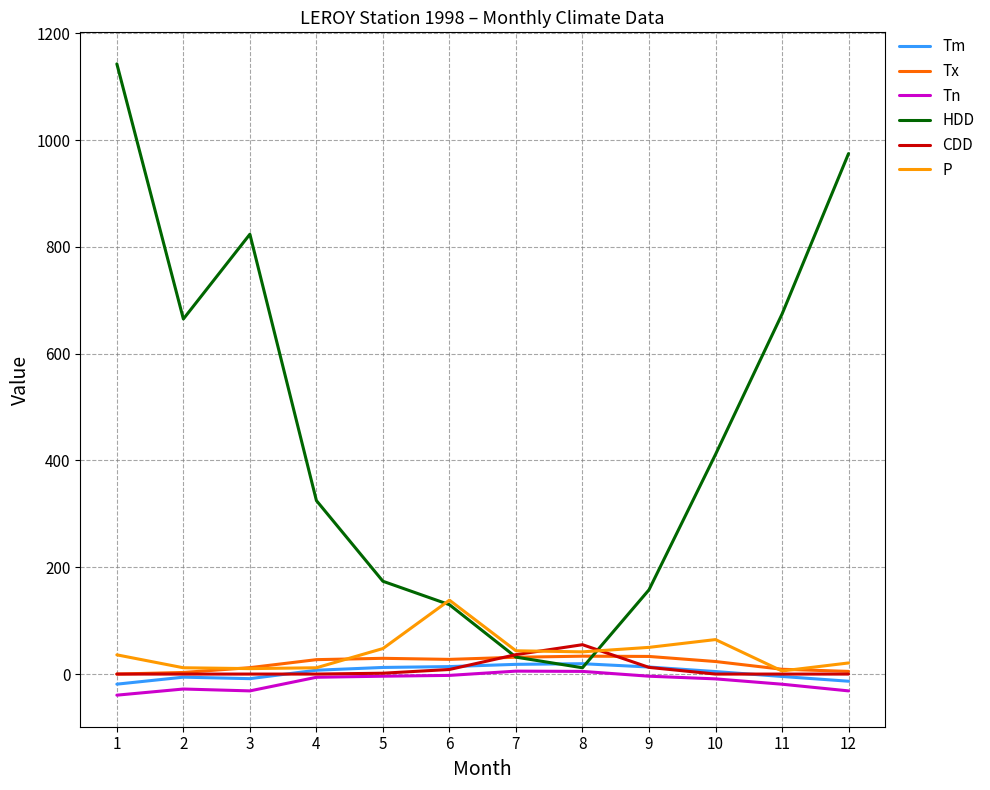

What is the smallest value displayed?

-39.5